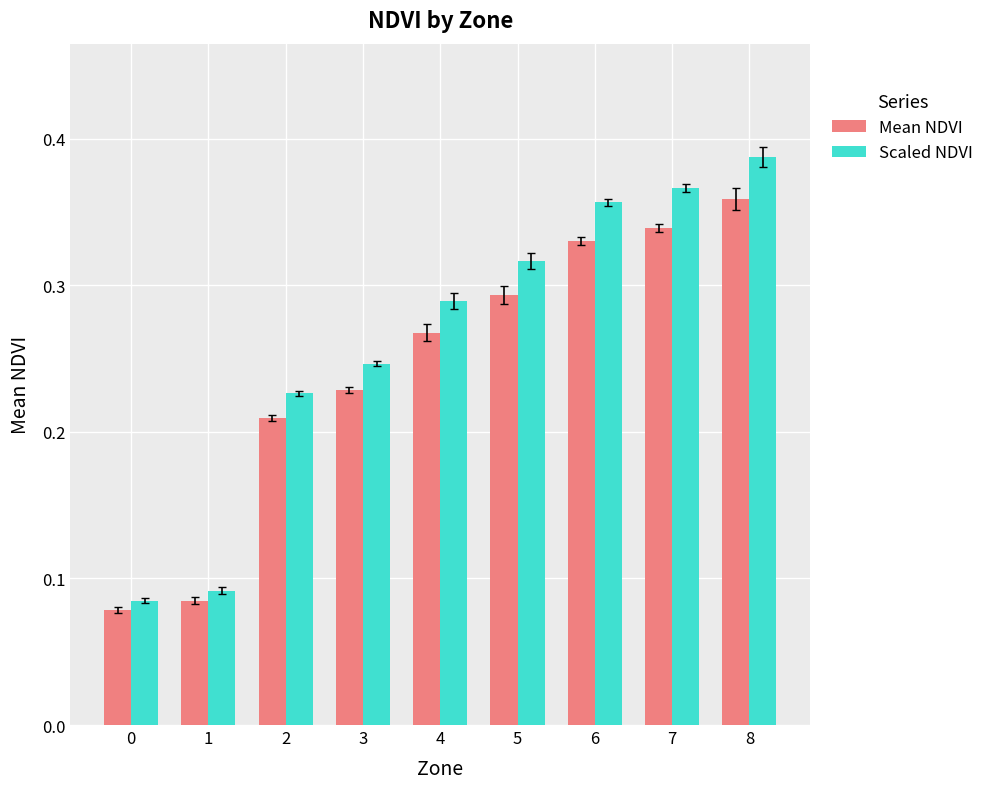

At which label does Scaled NDVI reach its peak?

8